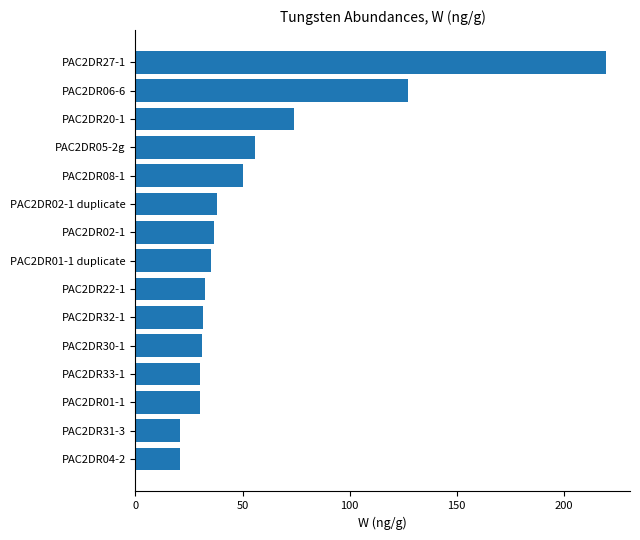

What is the sum of all values?

834.4